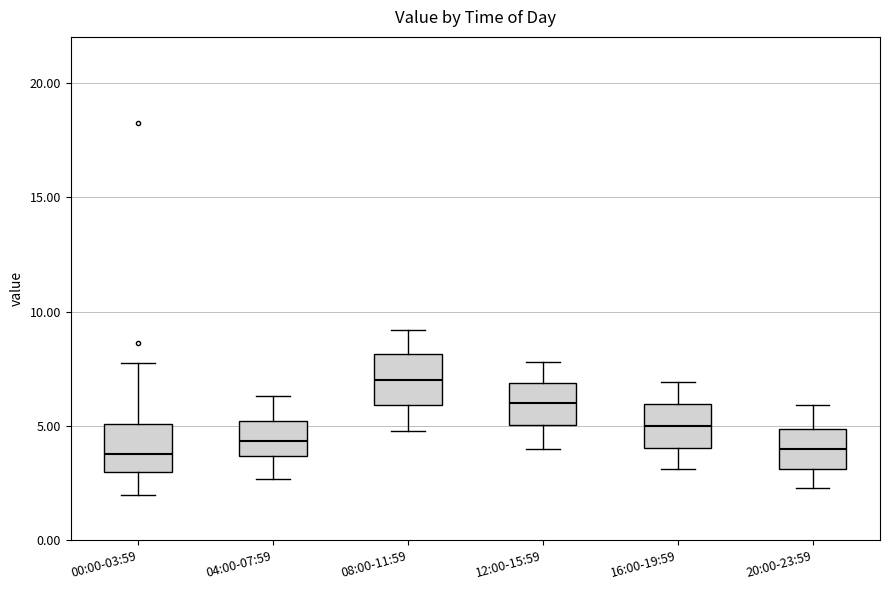

Reading left to right, read every box against the y-axis: the position of its median line, the range the box covers, and the ends of its whiskers. The values are not printed on the chart, so give them approximately, as read against the axis.

00:00-03:59: median 4.0, box 3.0 to 5.0, whiskers 2.0 to 7.5
04:00-07:59: median 4.5, box 3.5 to 5.0, whiskers 2.5 to 6.5
08:00-11:59: median 7.0, box 6.0 to 8.0, whiskers 5.0 to 9.0
12:00-15:59: median 6.0, box 5.0 to 7.0, whiskers 4.0 to 8.0
16:00-19:59: median 5.0, box 4.0 to 6.0, whiskers 3.0 to 7.0
20:00-23:59: median 4.0, box 3.0 to 5.0, whiskers 2.5 to 6.0